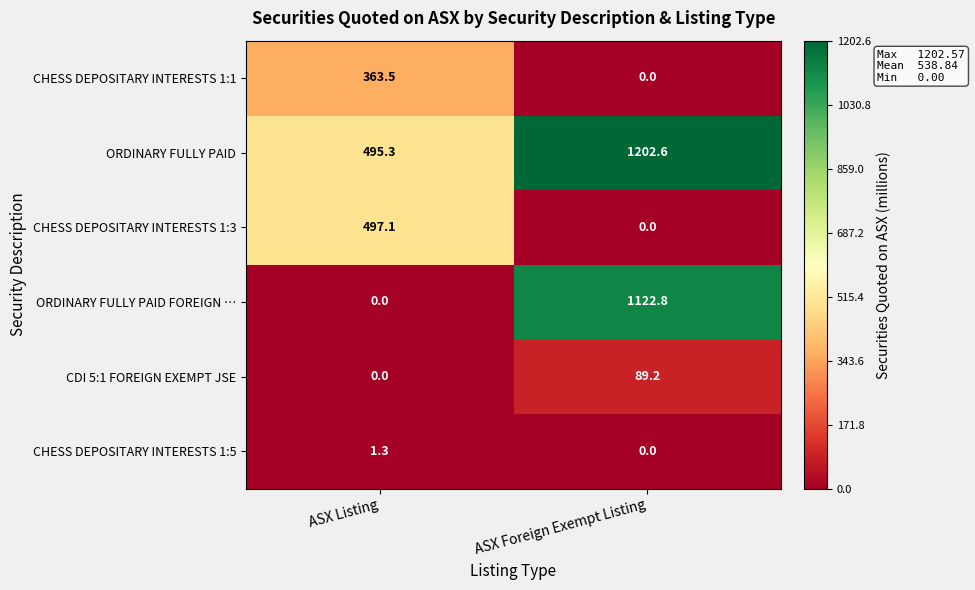

How many data points in CHESS DEPOSITARY INTERESTS 1:1 are less than 363?

1